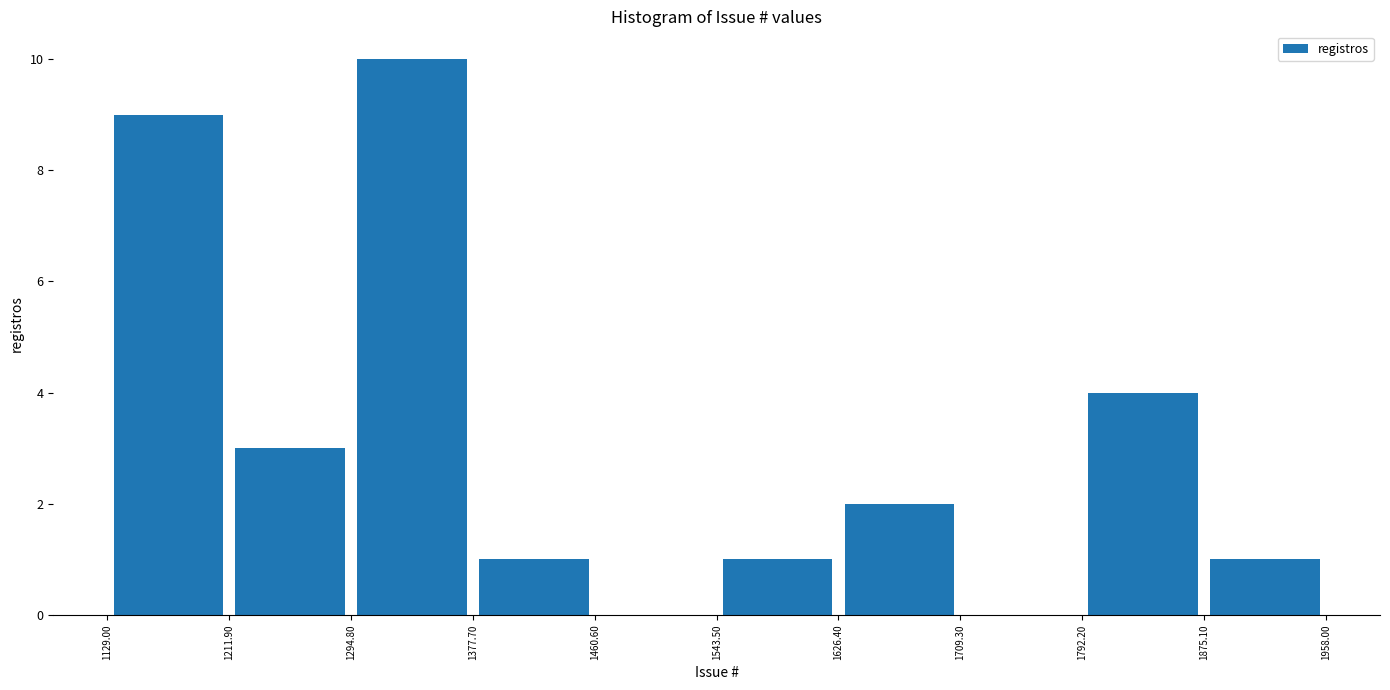

Reading left to right, transcribe this chart: for each bar, give the range it covers on the x-axis and its height. The values are not printed on the chart, so give them approximately, as read against the axis.

1129.00 to 1211.90: 9
1211.90 to 1294.80: 3
1294.80 to 1377.70: 10
1377.70 to 1460.60: 1
1460.60 to 1543.50: 0
1543.50 to 1626.40: 1
1626.40 to 1709.30: 2
1709.30 to 1792.20: 0
1792.20 to 1875.10: 4
1875.10 to 1958.00: 1